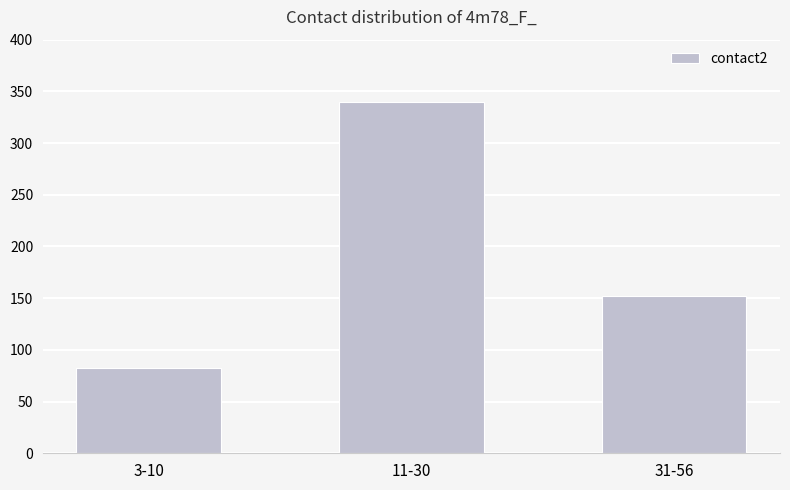

What is the label of the 3rd bar from the right?

3-10